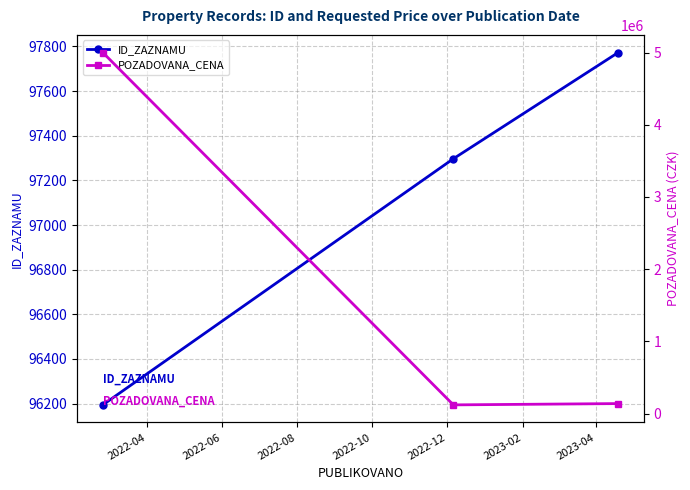

Is this an area chart (filled region under the line)?

No